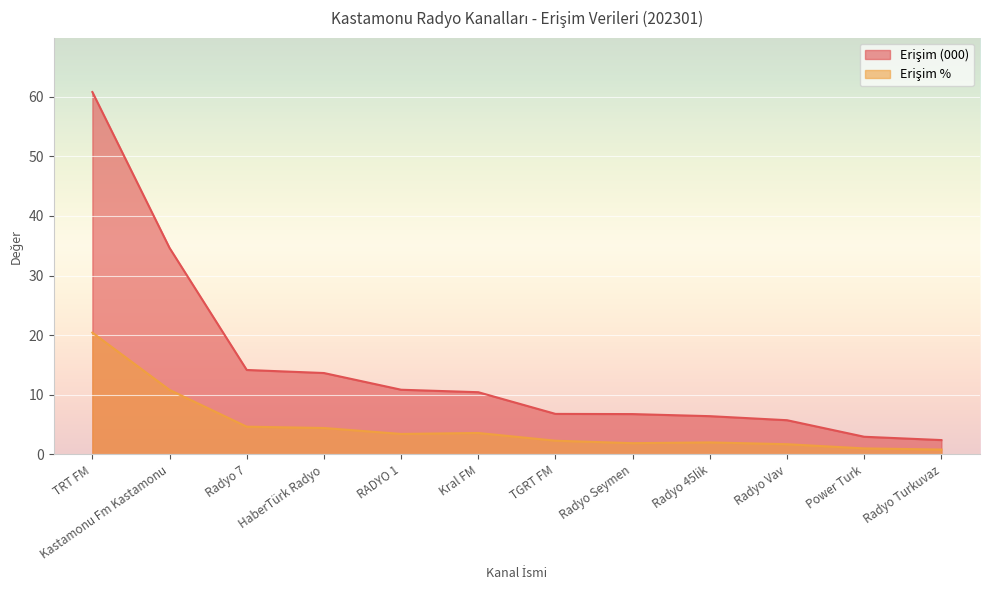

What is the difference between the maximum and minimum values in the Erişim % series?

19.6